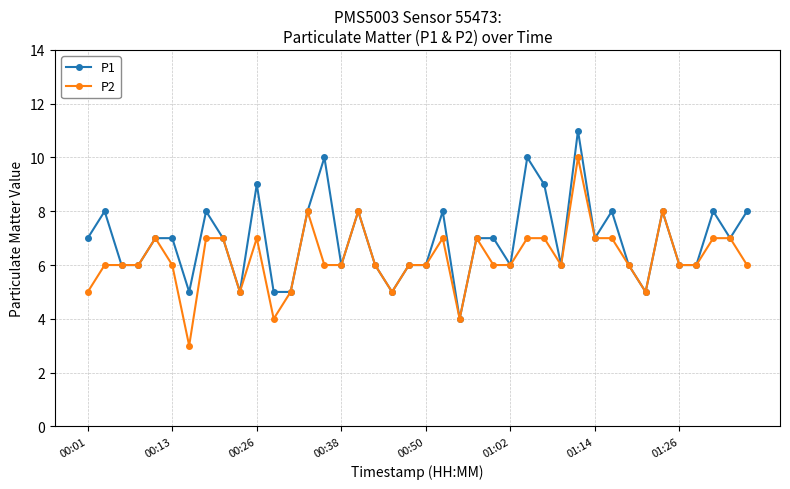

What is the value of the P2 point at the 23rd from the left?

4